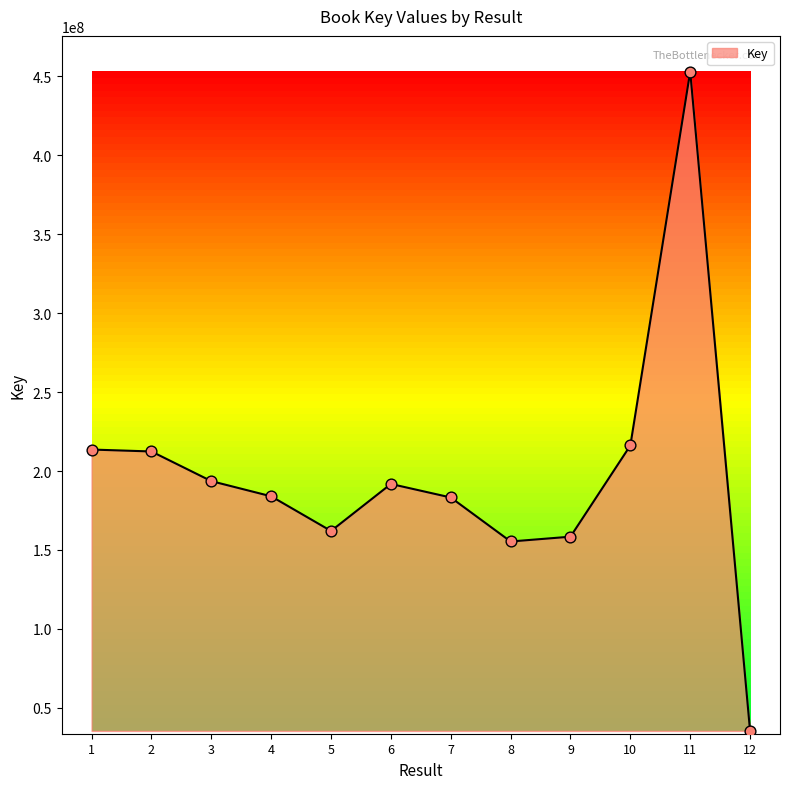

What is the change in value from 7 to 9?

-24818268